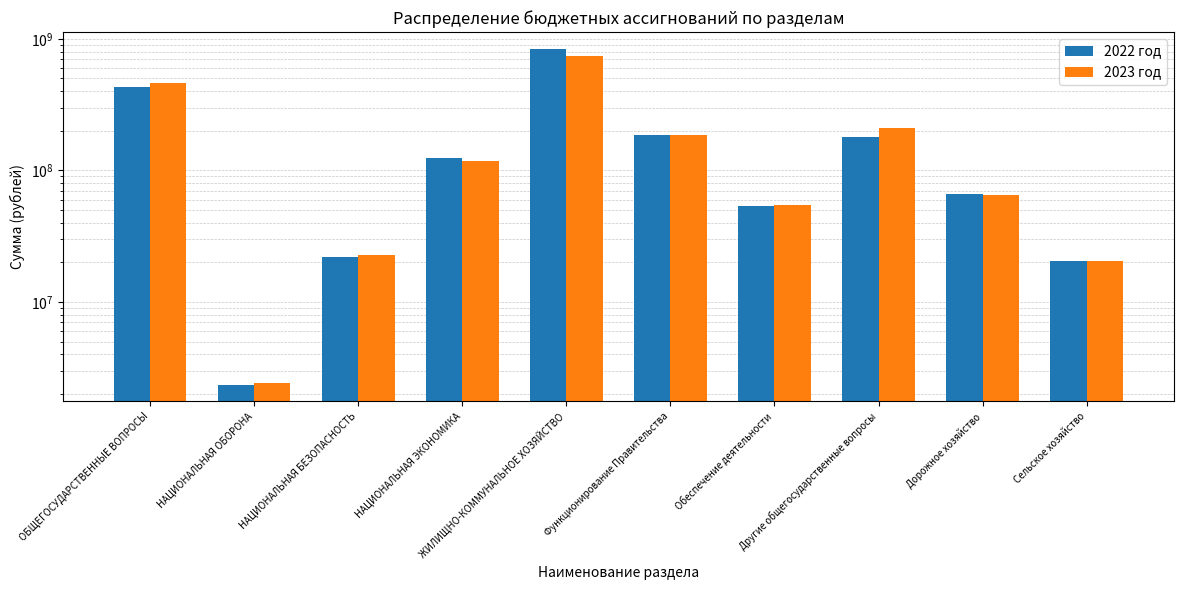

Read the 2023 год value at ЖИЛИЩНО-КОММУНАЛЬНОЕ ХОЗЯЙСТВО.

734778584.2